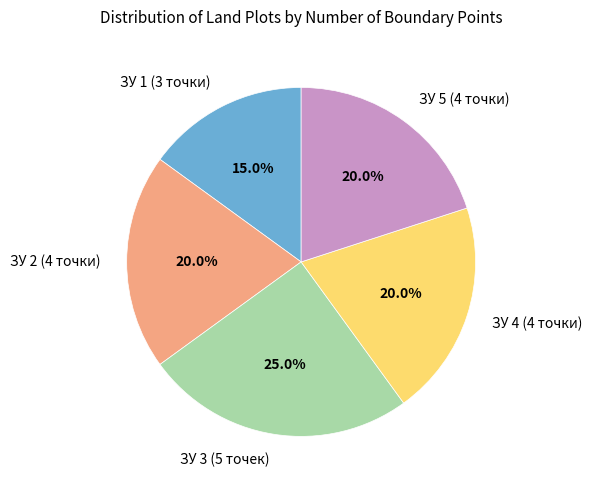

How many slices are in this pie chart?

5